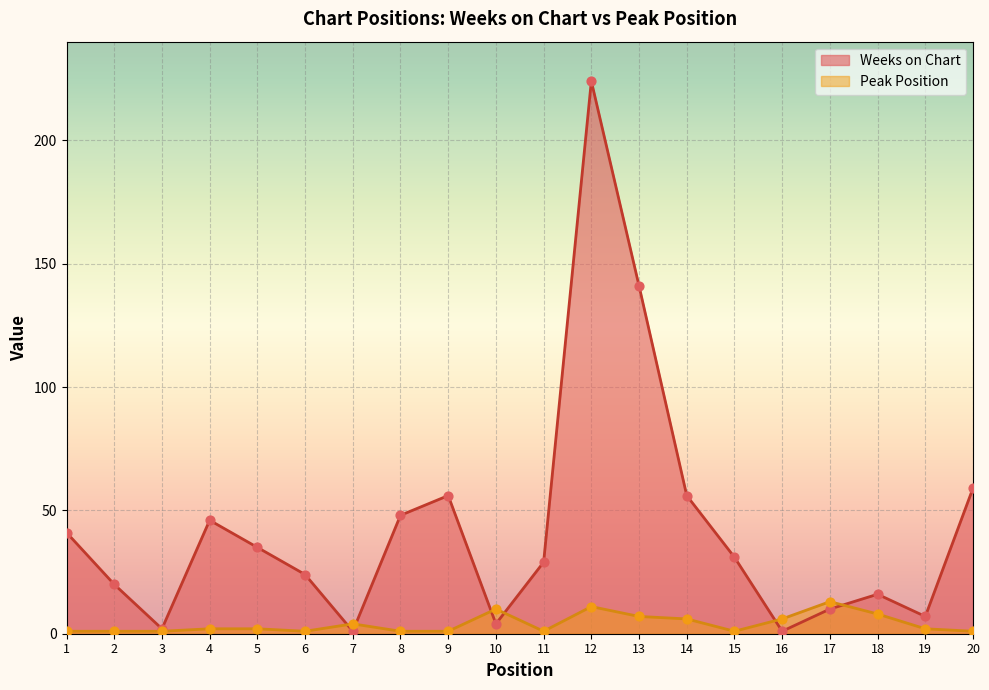

At how many categories does at least one series exceed 87?

2